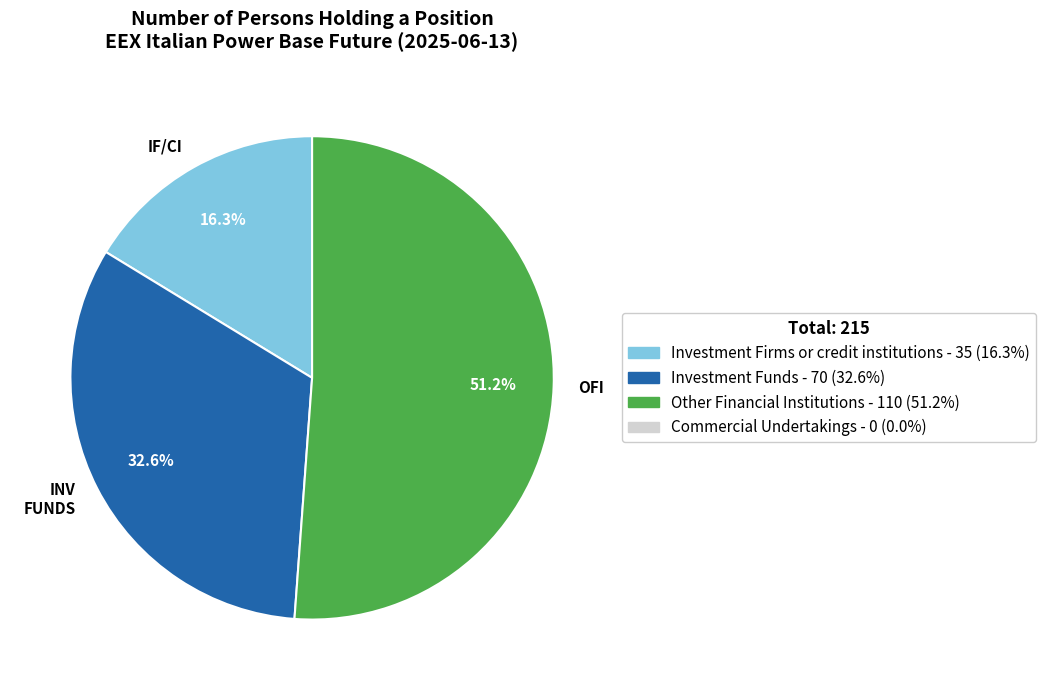

Which category has the biggest portion of the pie?

OFI